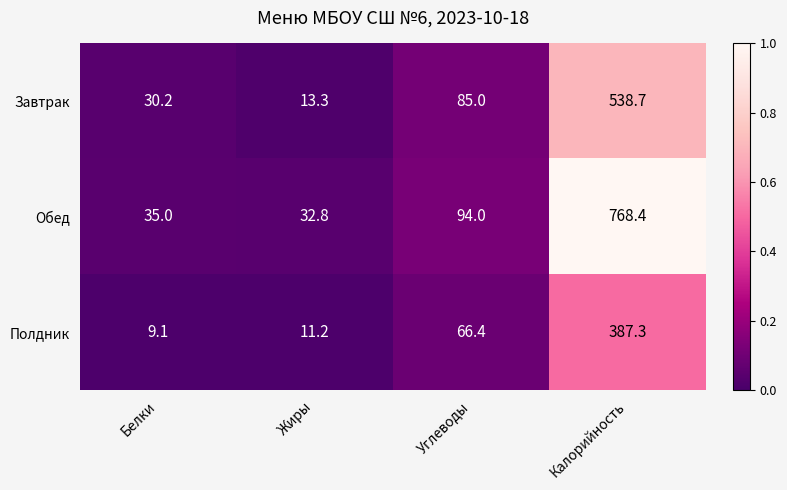

At Белки, list the series in order from smallest to largest.

Полдник, Завтрак, Обед